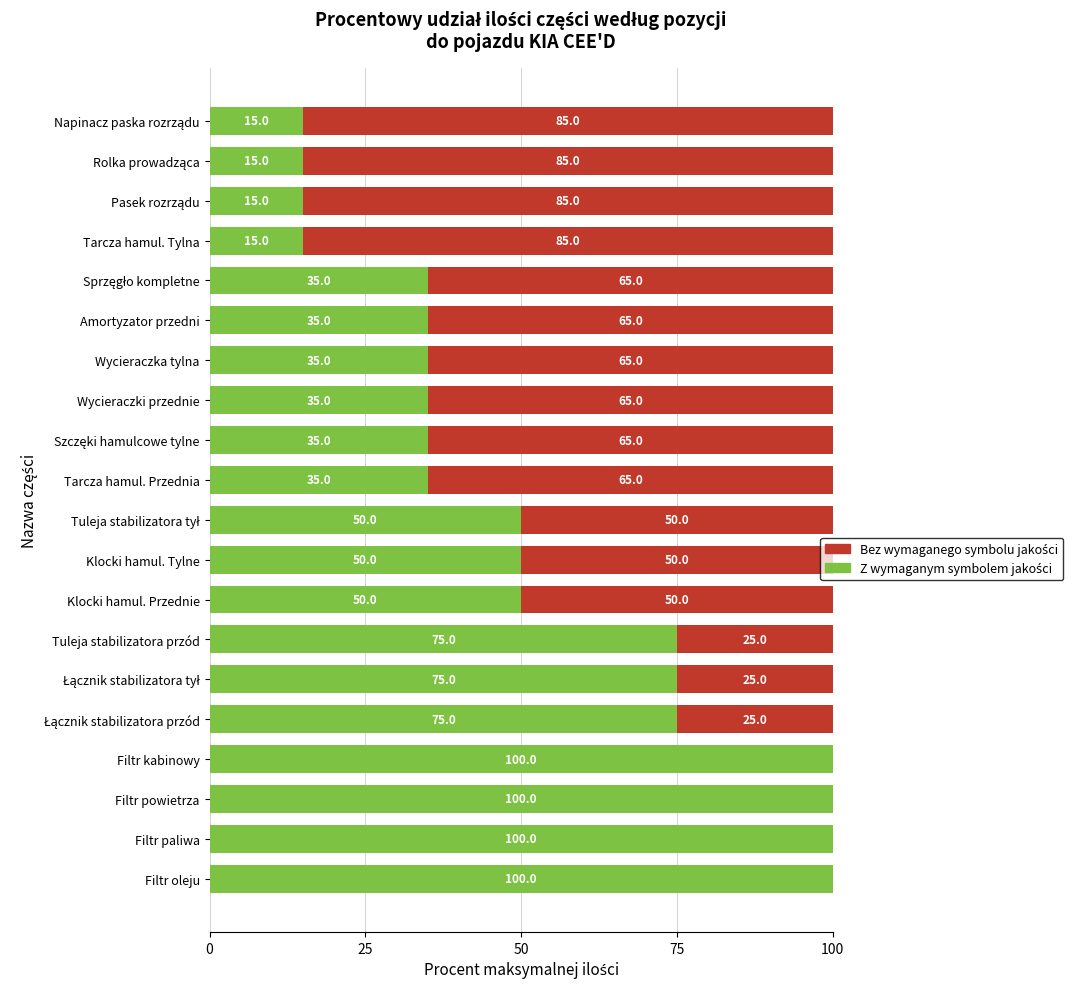

What is the total value across all series at Tarcza hamul. Tylna?

100